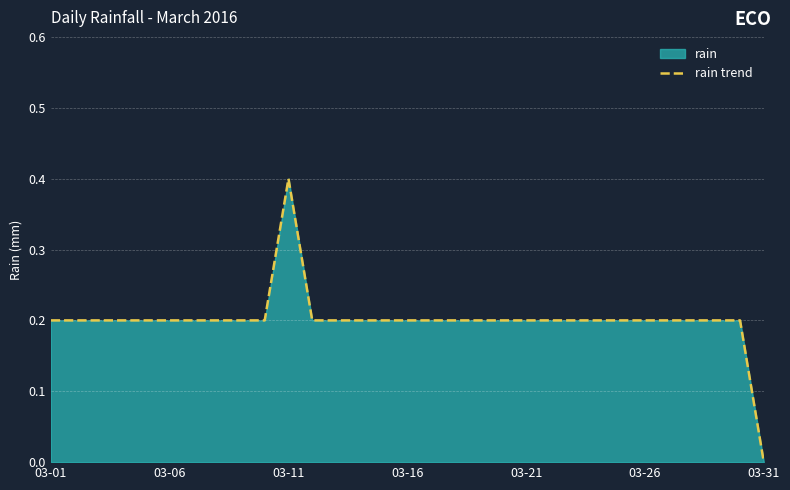

Where is the data nearest to the value 0?

03-31